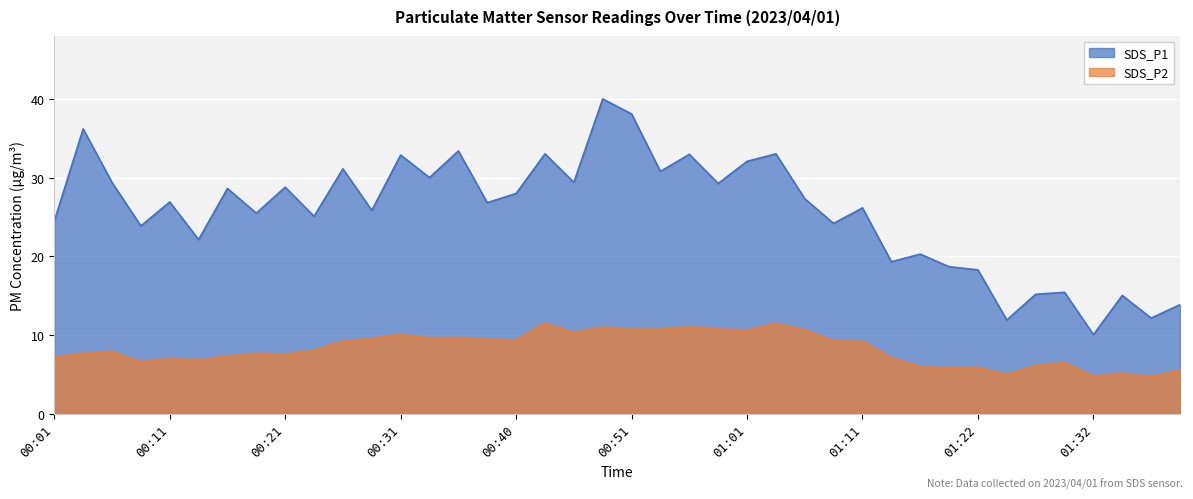

Is it true that SDS_P2 equals 6.0 at 01:16?

True